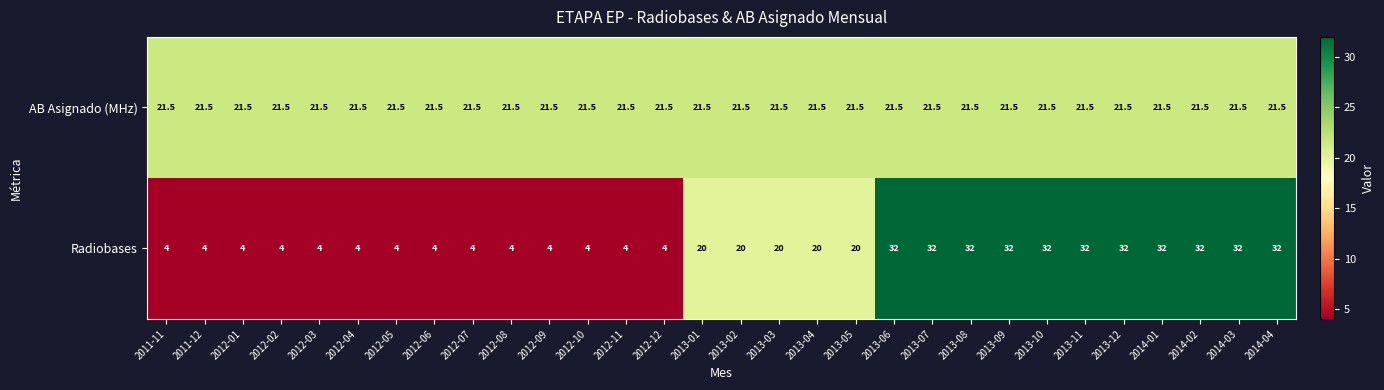

What is the average value of the AB Asignado (MHz) series?

21.5